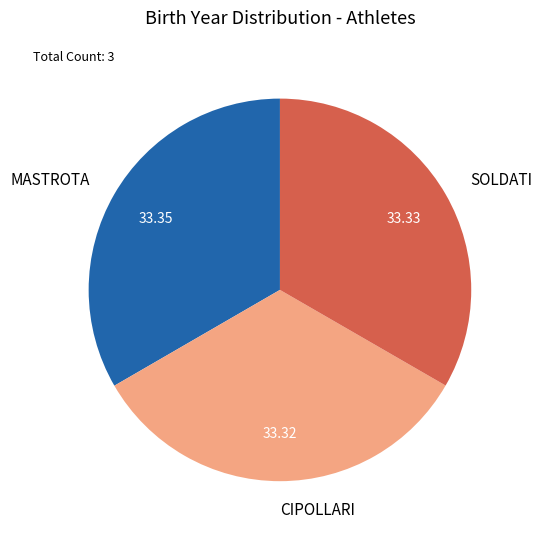

What is the ratio of the value at CIPOLLARI to the value at MASTROTA?

1.0